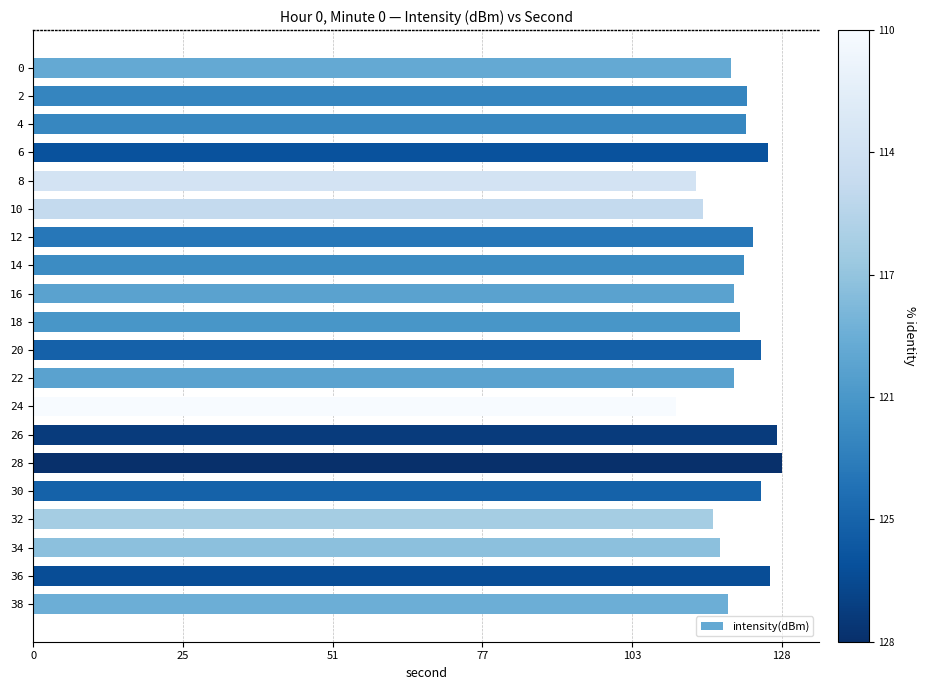

Approximately how many times larger is the value at 10 compared to 6?

0.9